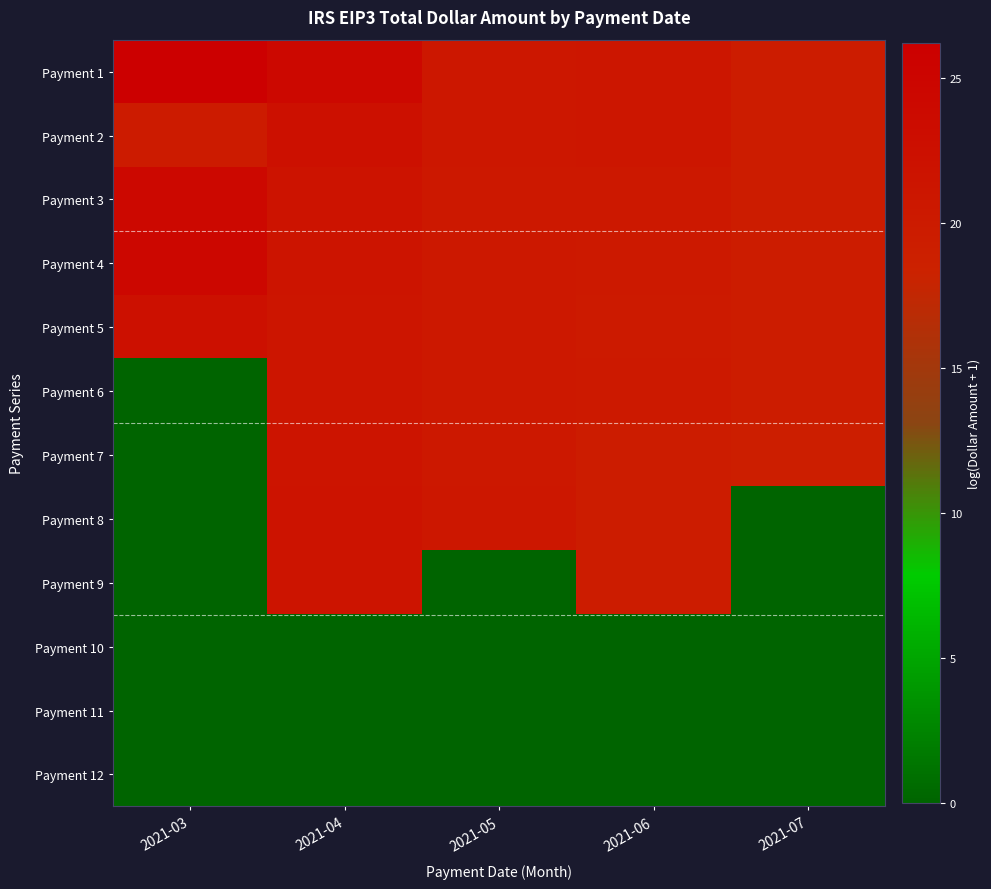

What is the total value across all series at 2021-04?

196.3